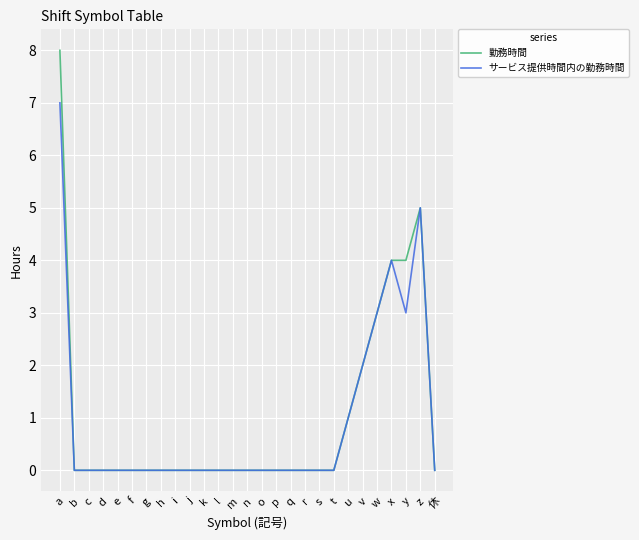

List the series in order of their peak value, lowest first.

サービス提供時間内の勤務時間, 勤務時間